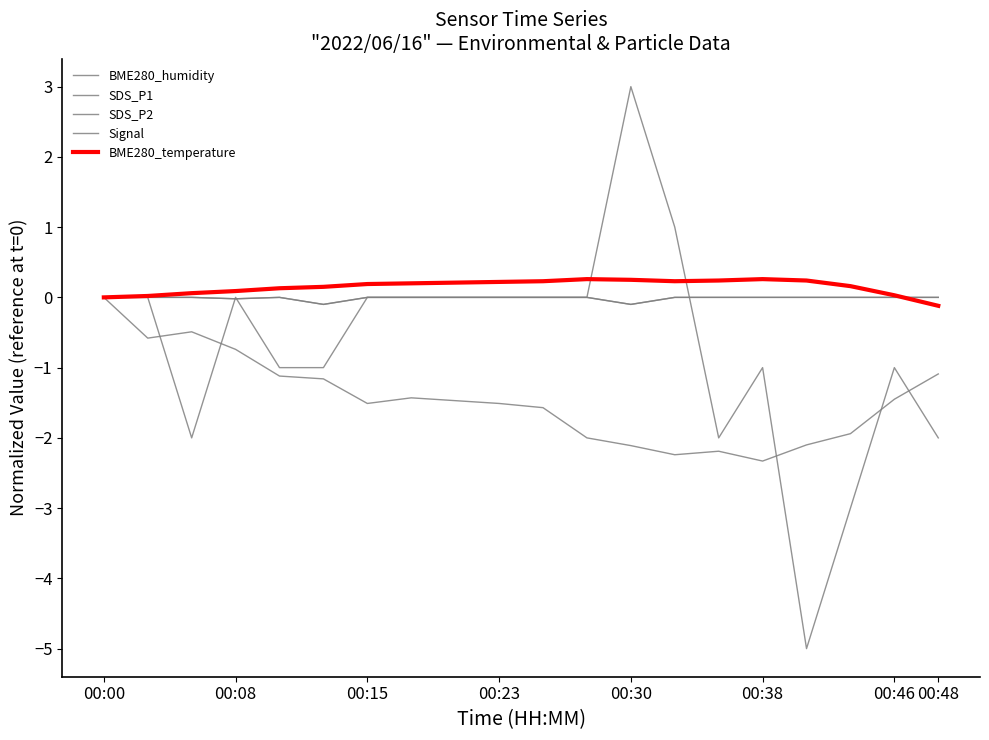

In BME280_humidity, how many points are lower than both neighbors (excluding endpoints)?

4